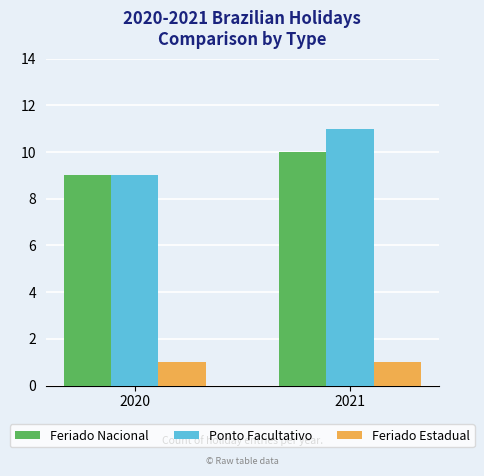

Reading left to right, list all the values displayed in this chart.

Feriado Nacional: 9	10
Ponto Facultativo: 9	11
Feriado Estadual: 1	1